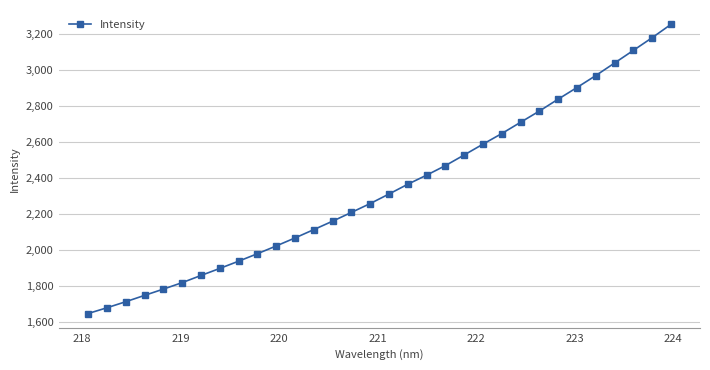

What is the sum of all values?

74908.7